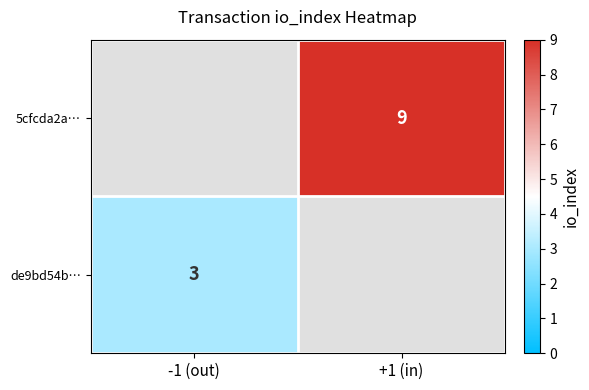

Is it true that de9bd54b… equals 3 at -1 (out)?

True